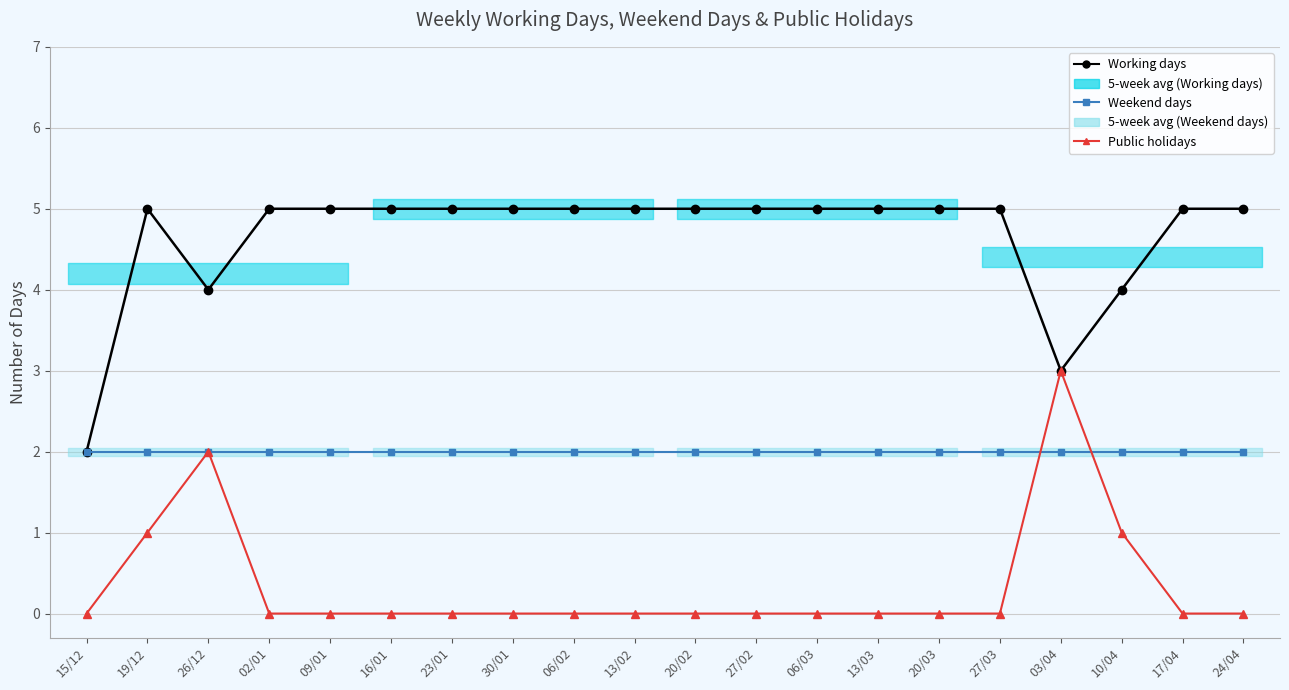

Where do Weekend days and Public holidays first cross each other?

27/03 and 03/04